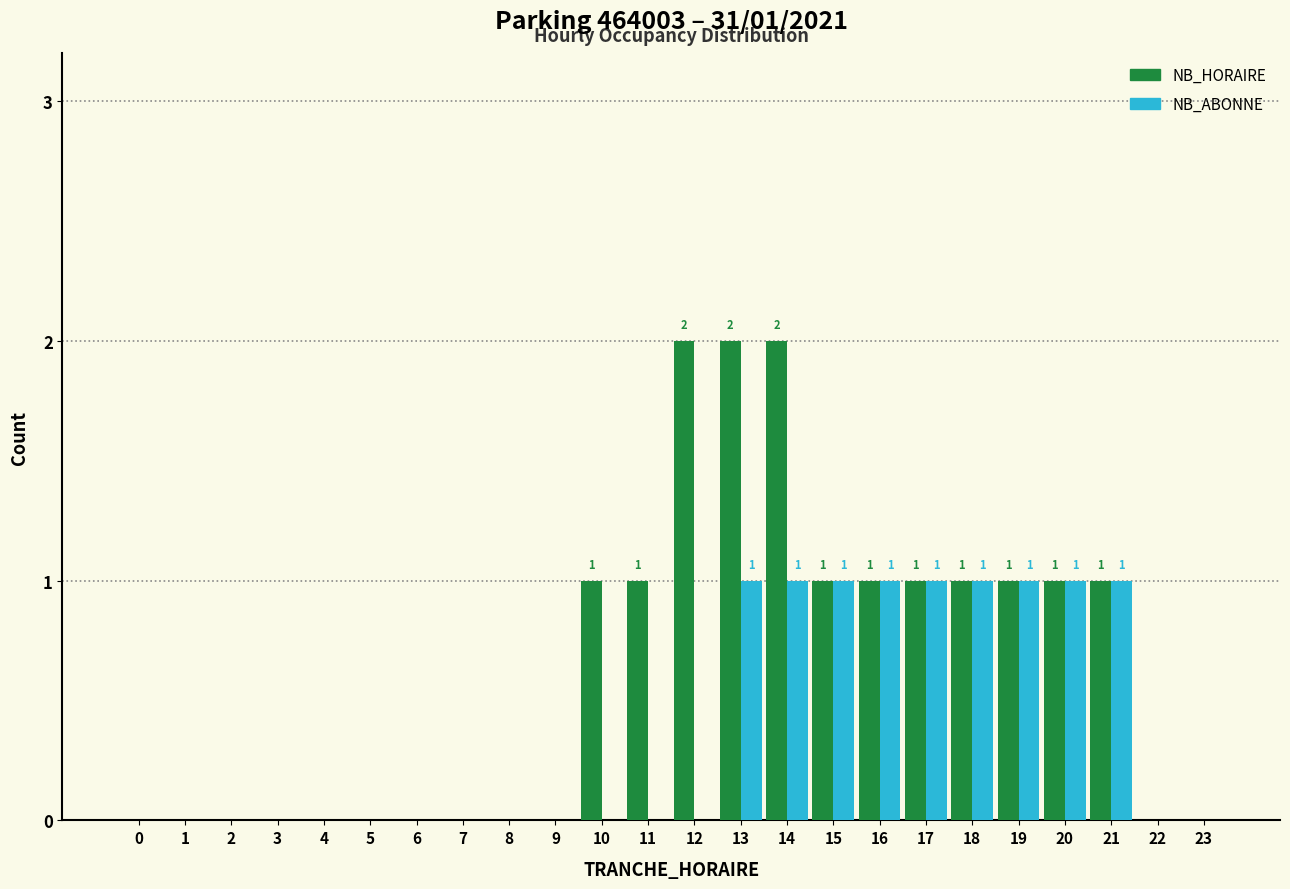

The NB_HORAIRE series shows 0 at 1. True or false?

True